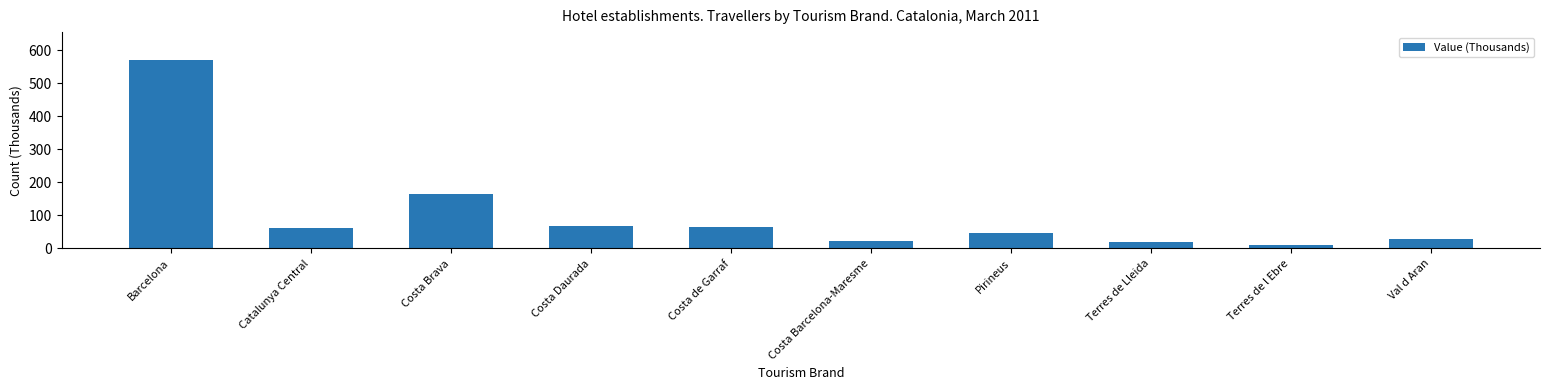

How many distinct data groups are displayed?

1